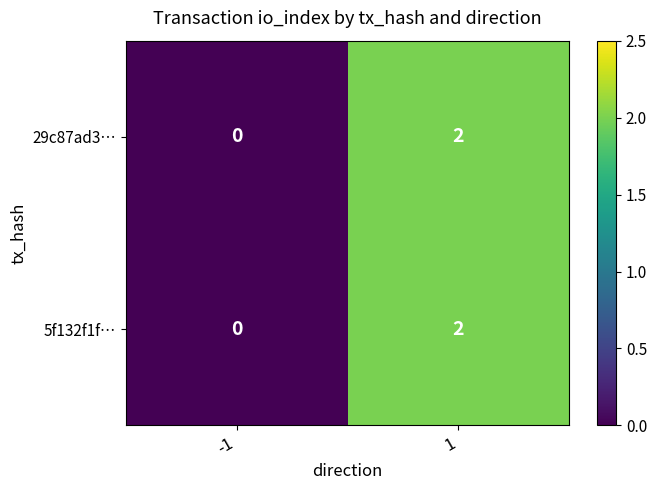

The 29c87ad3… series shows 1 at -1. True or false?

False